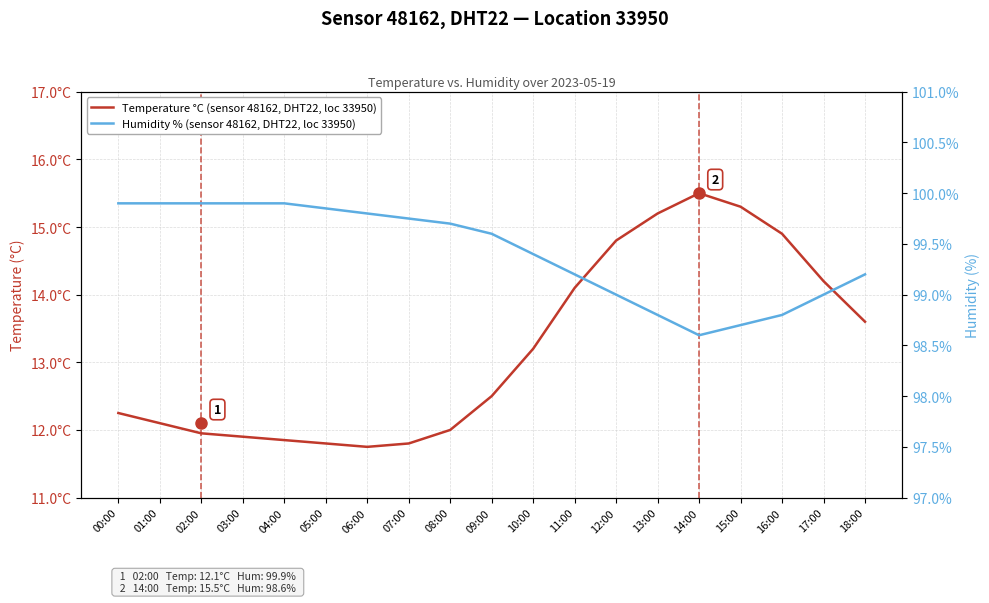

At how many categories does at least one series exceed 32?

19